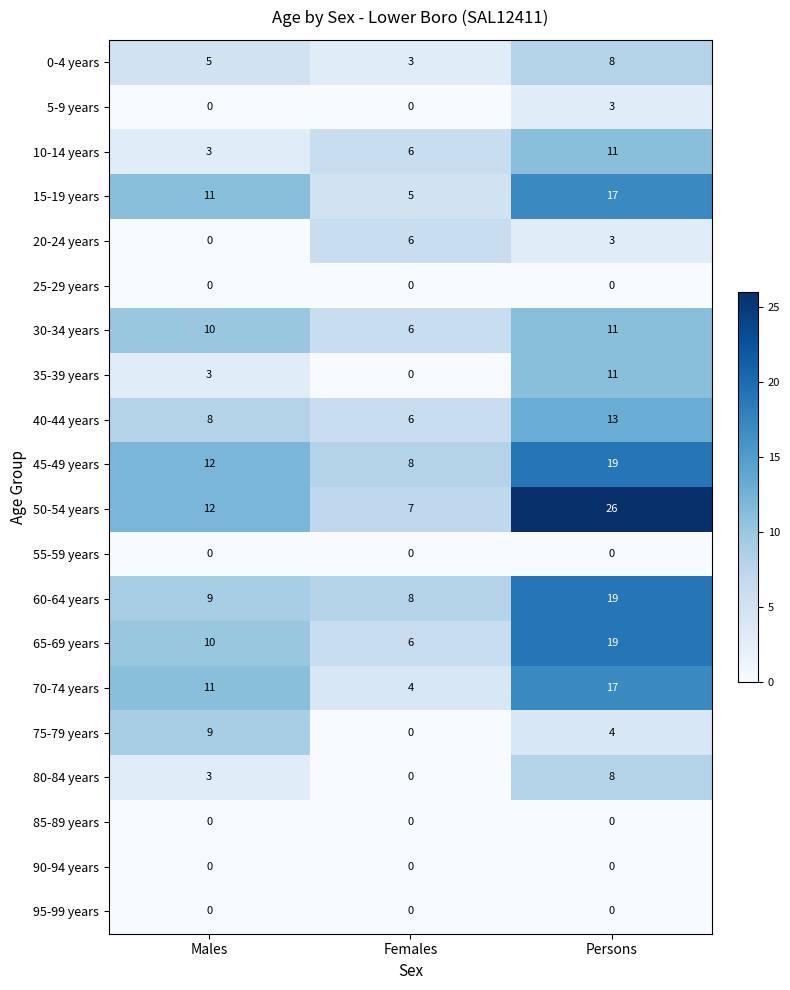

True or false: 75-79 years has a value of 6 at Persons.

False